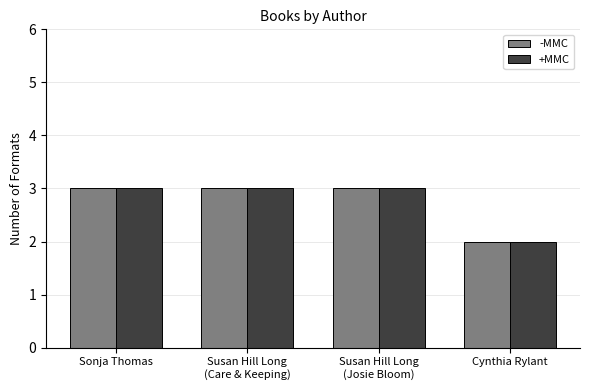

Count the -MMC values in the range 3 to 4.

3